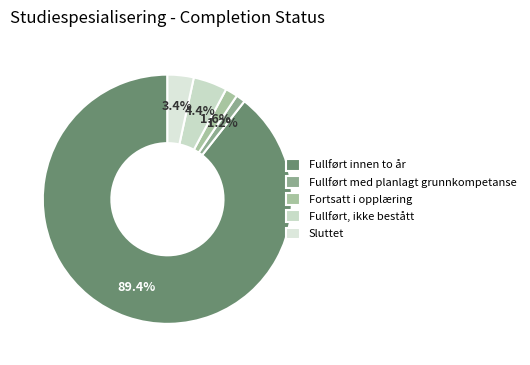

Which slice is the largest?

Fullført innen to år